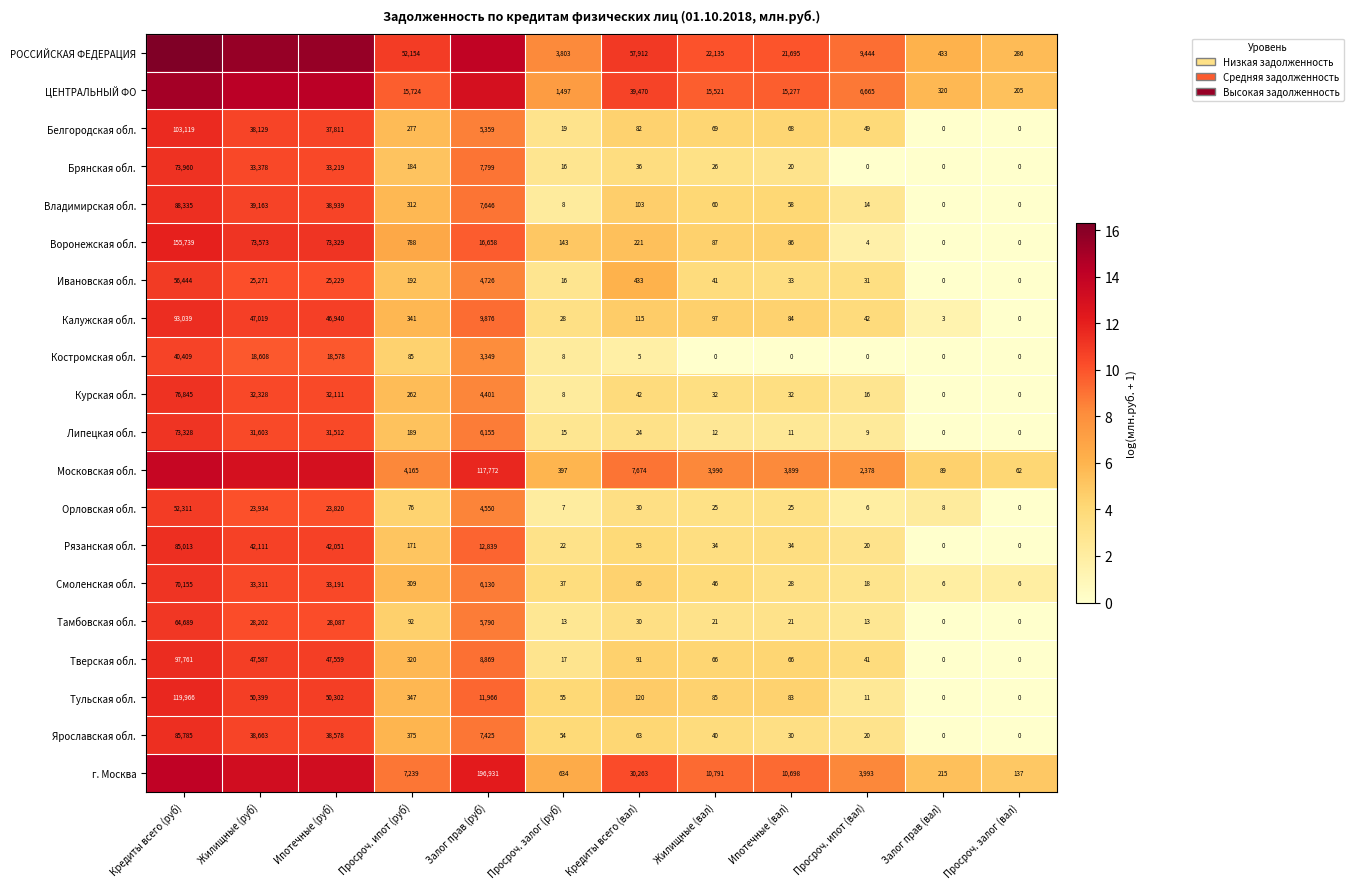

Is the value of Белгородская обл. at Залог прав (вал) greater than the value of Курская обл. at Просроч. ипот (руб)?

No